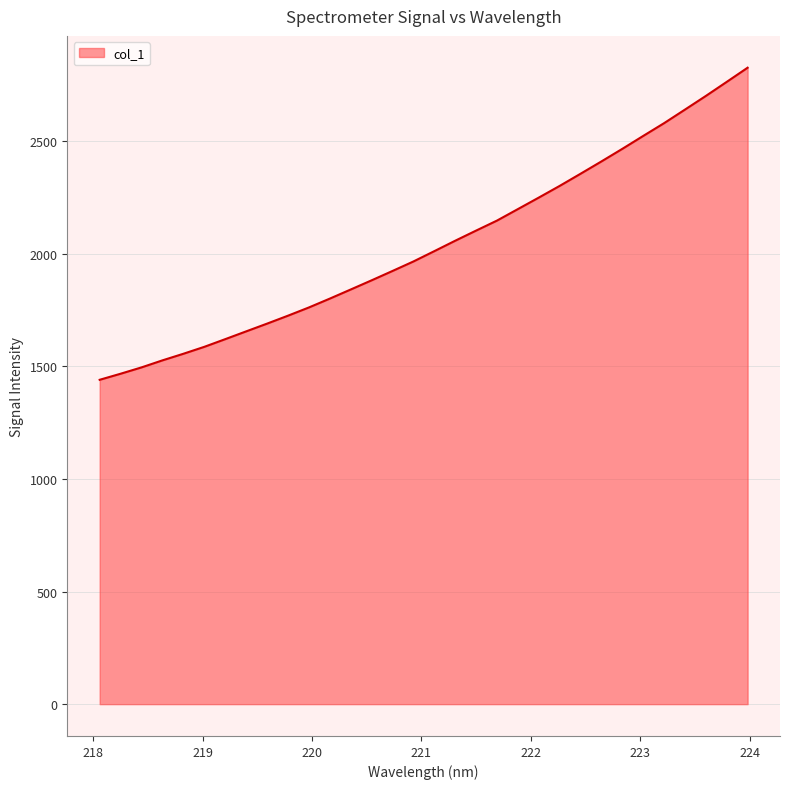

Count the number of data series in this chart.

1